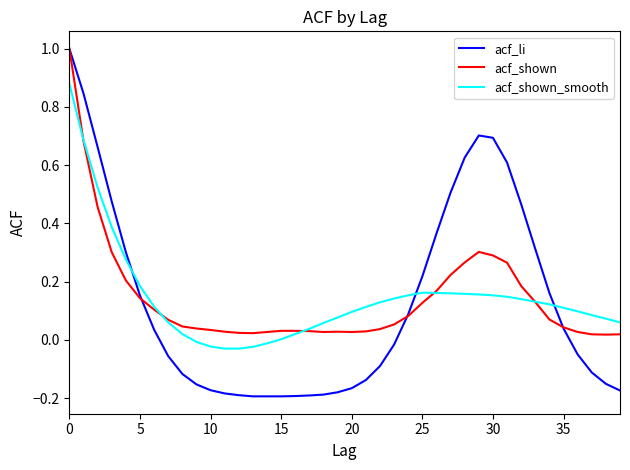

Which series has the largest range (max minus min)?

acf_li